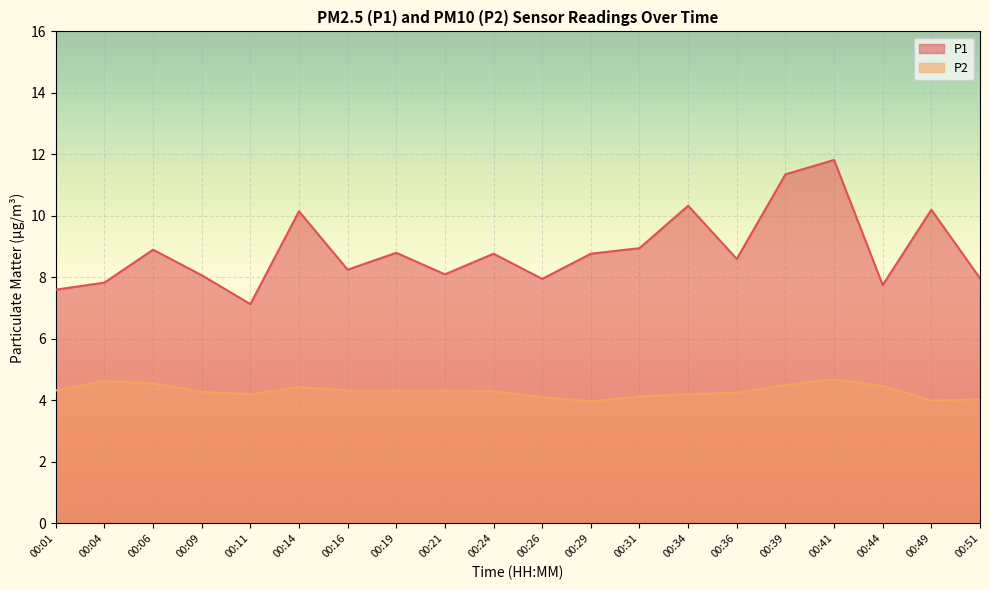

Reading right to left, list all the values displayed in this chart.

P1: 00:51=8.0	00:49=10.2	00:44=7.8	00:41=11.8	00:39=11.3	00:36=8.6	00:34=10.3	00:31=8.9	00:29=8.8	00:26=8.0	00:24=8.8	00:21=8.1	00:19=8.8	00:16=8.2	00:14=10.2	00:11=7.1	00:09=8.1	00:06=8.9	00:04=7.8	00:01=7.6
P2: 00:51=4.0	00:49=4.0	00:44=4.5	00:41=4.7	00:39=4.5	00:36=4.2	00:34=4.2	00:31=4.1	00:29=4.0	00:26=4.1	00:24=4.3	00:21=4.3	00:19=4.3	00:16=4.3	00:14=4.4	00:11=4.2	00:09=4.3	00:06=4.5	00:04=4.6	00:01=4.3